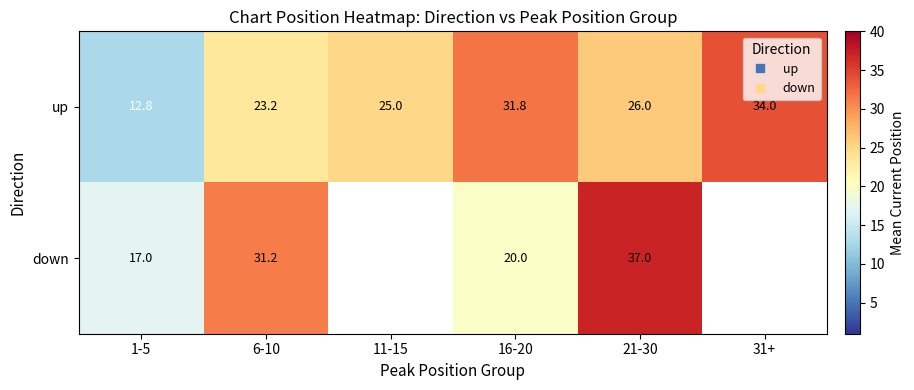

Which category has the highest value across all series?

21-30